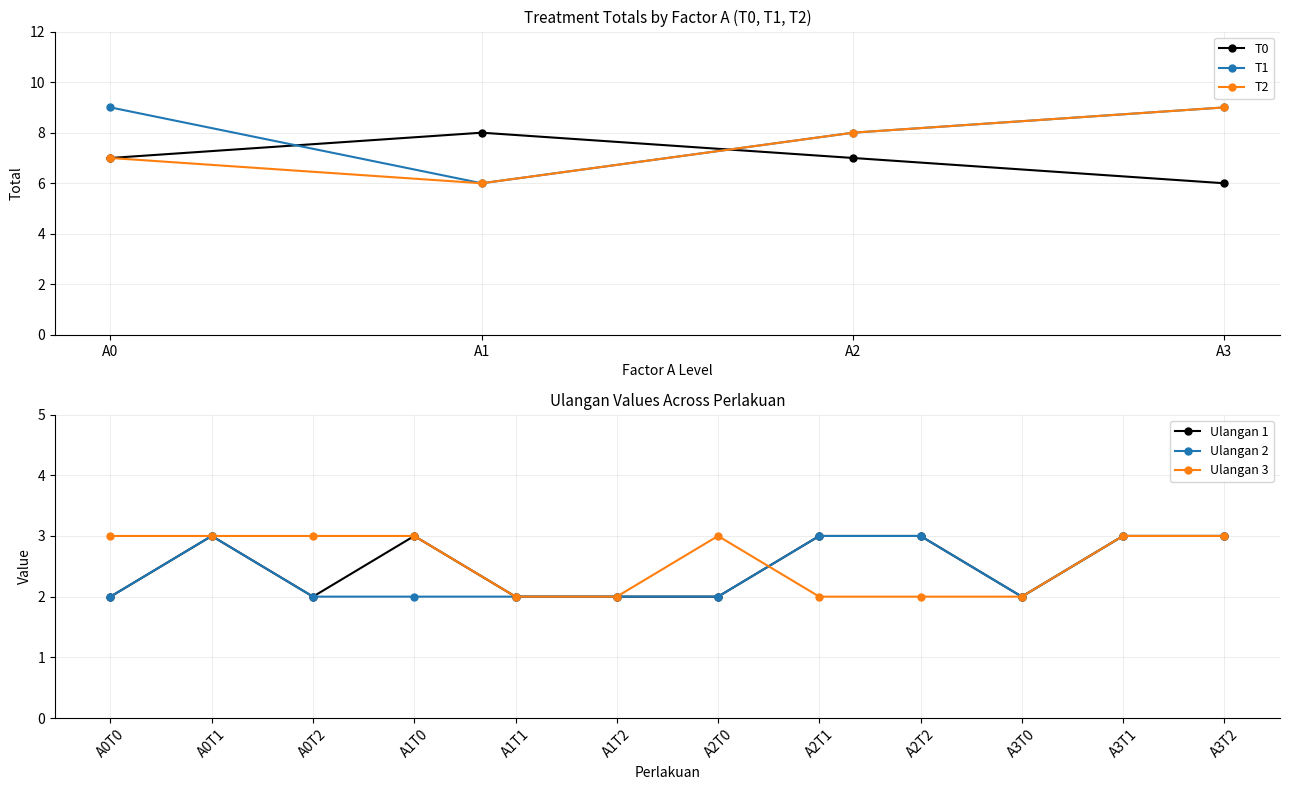

What is the difference between the T1 values at A1 and A3?

3